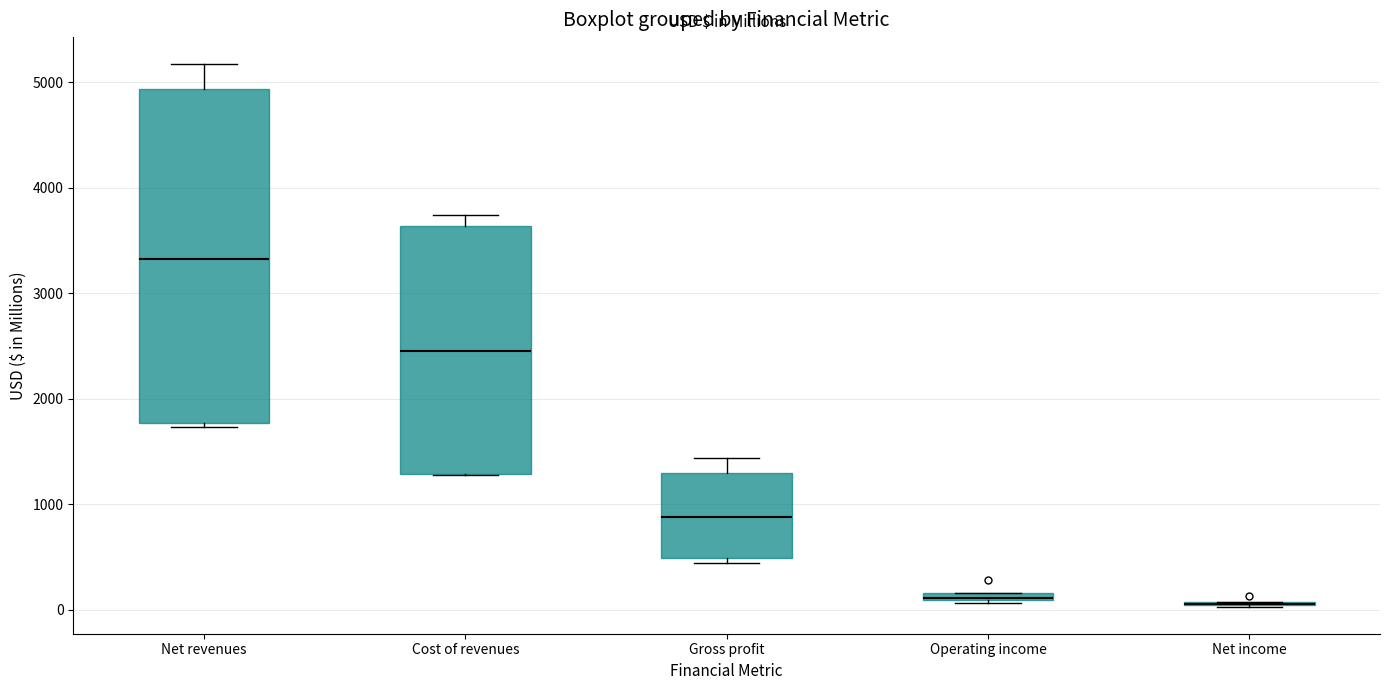

Where is the upper edge of the box for Operating income on the y-axis? The values are not printed on the chart, so give them approximately, as read against the axis.

200